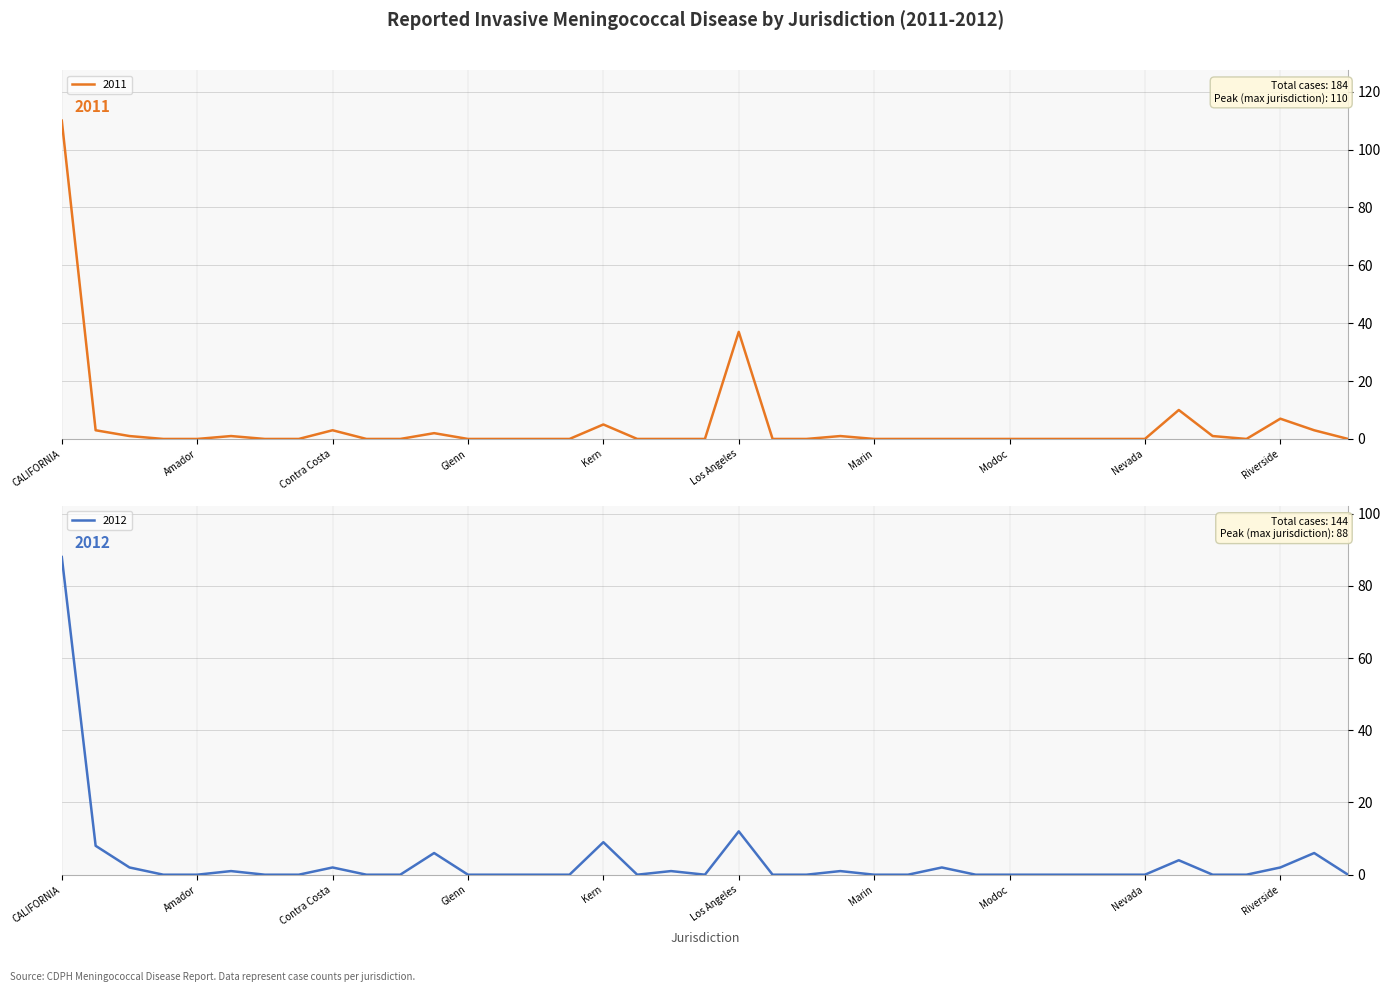

The 2011 series shows 63 at CALIFORNIA. True or false?

False